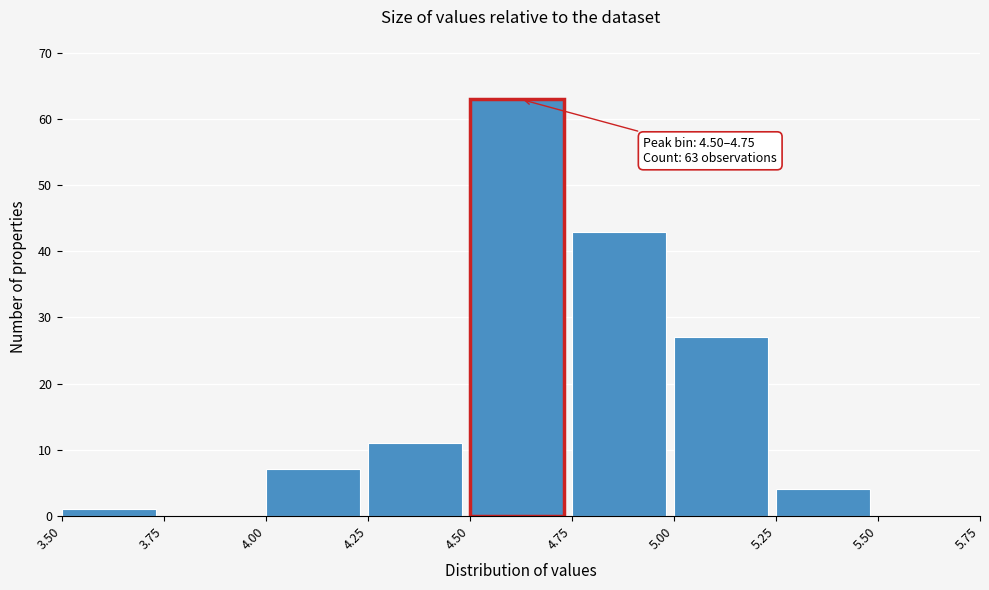

Which range on the x-axis has the tallest bar?

4.50 to 4.75